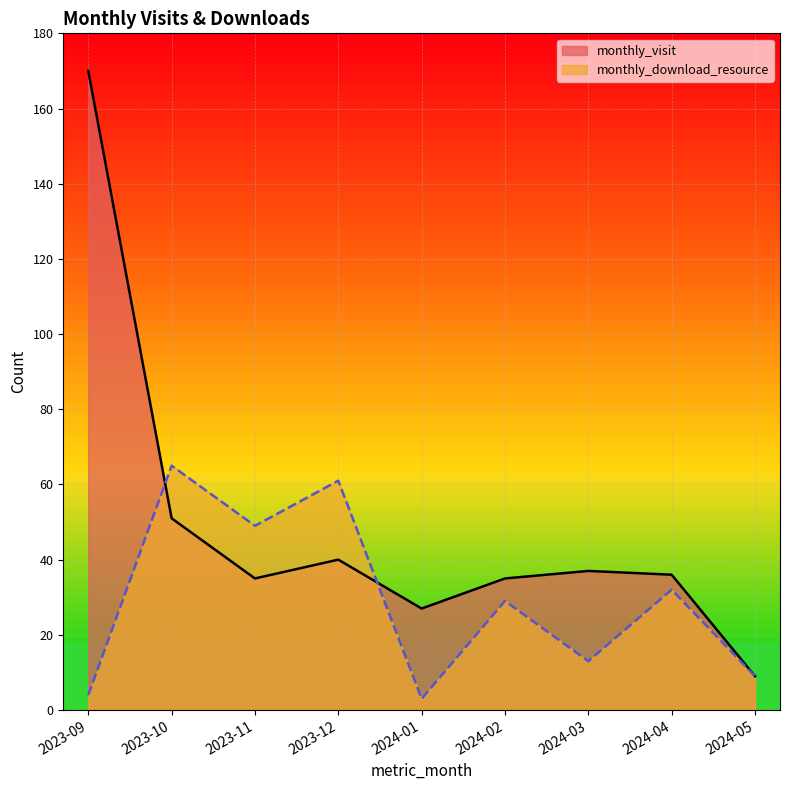

Which has a higher value, 2023-09 or 2024-05?

2023-09